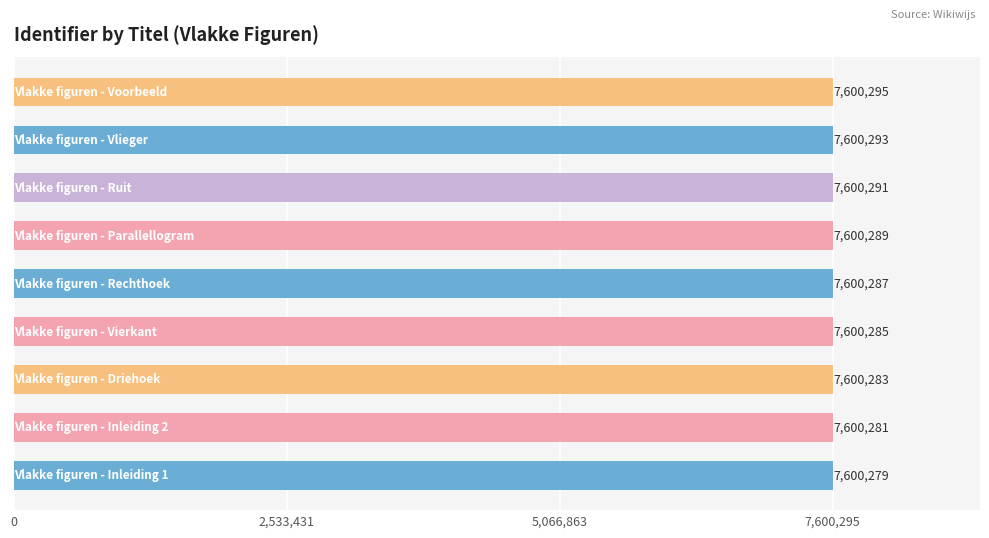

What is the average value?

7600287